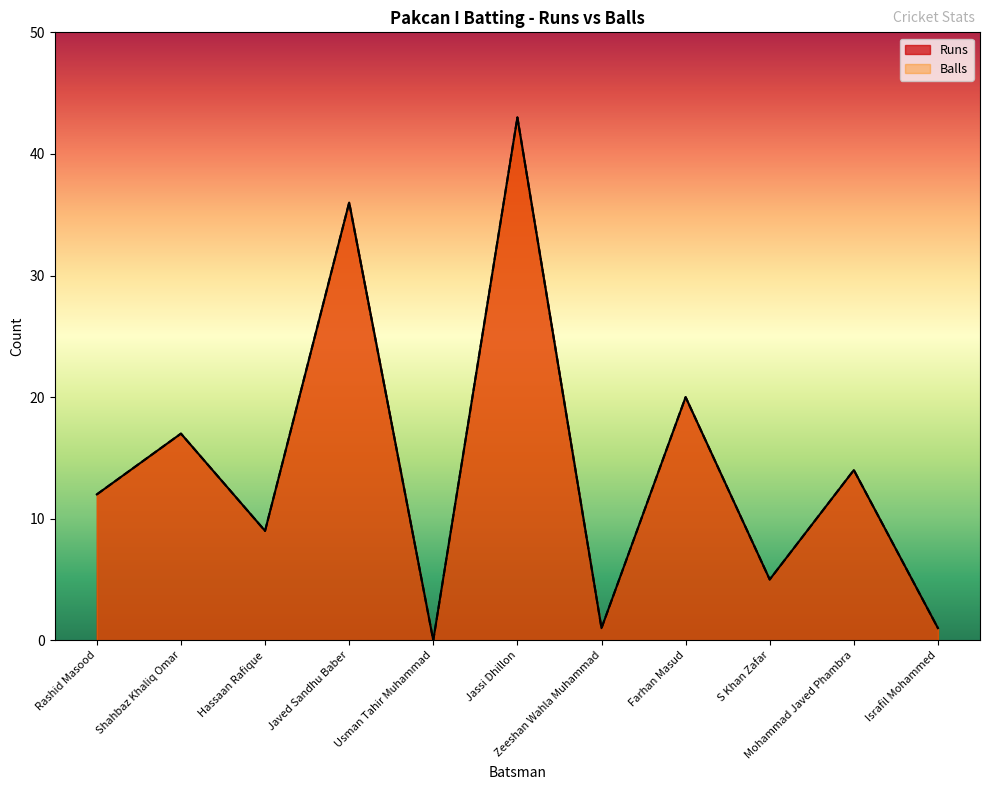

Is the value of Runs at Zeeshan Wahla Muhammad greater than the value of Balls at Hassaan Rafique?

No